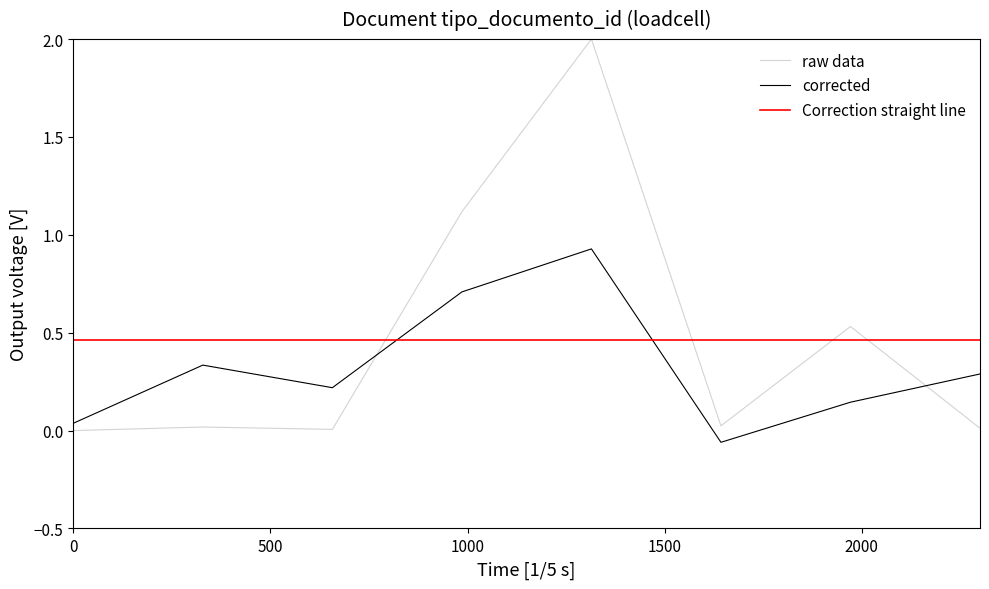

How many interior local valleys (lower than both neighbors) does the data have?

2